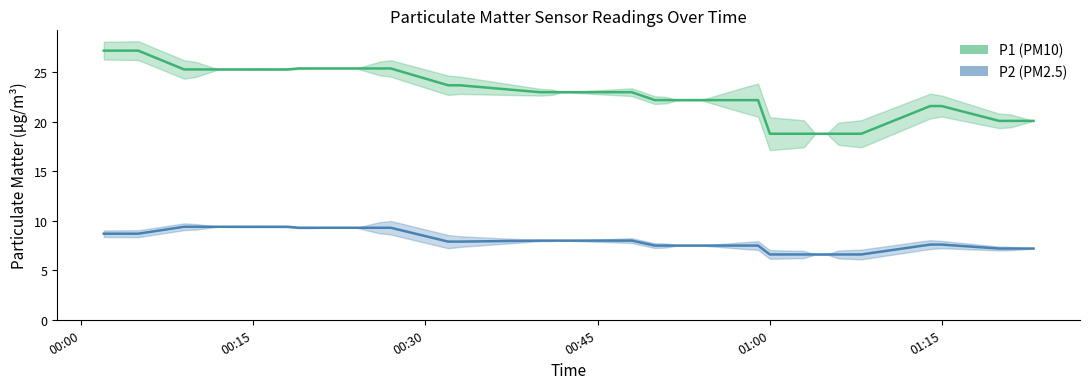

At which label does P1 first exceed 23?

00:00